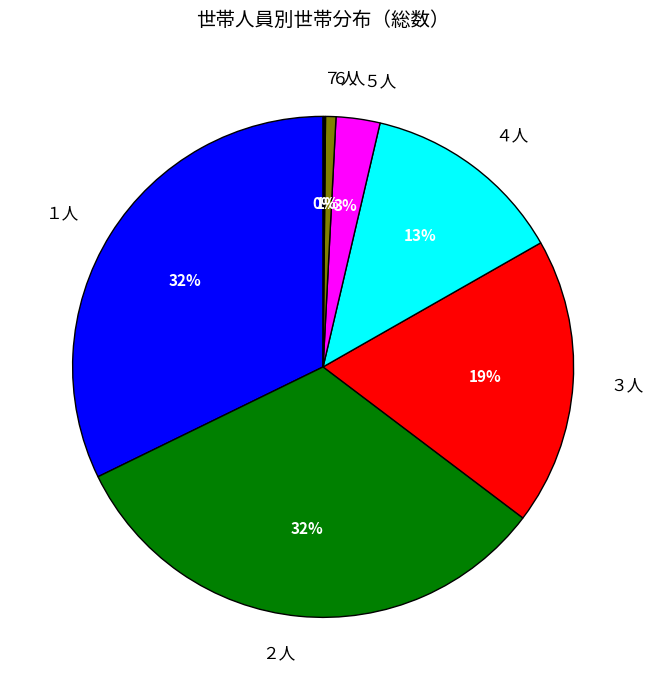

What percentage is the ６人 slice, to the nearest percent?

1%